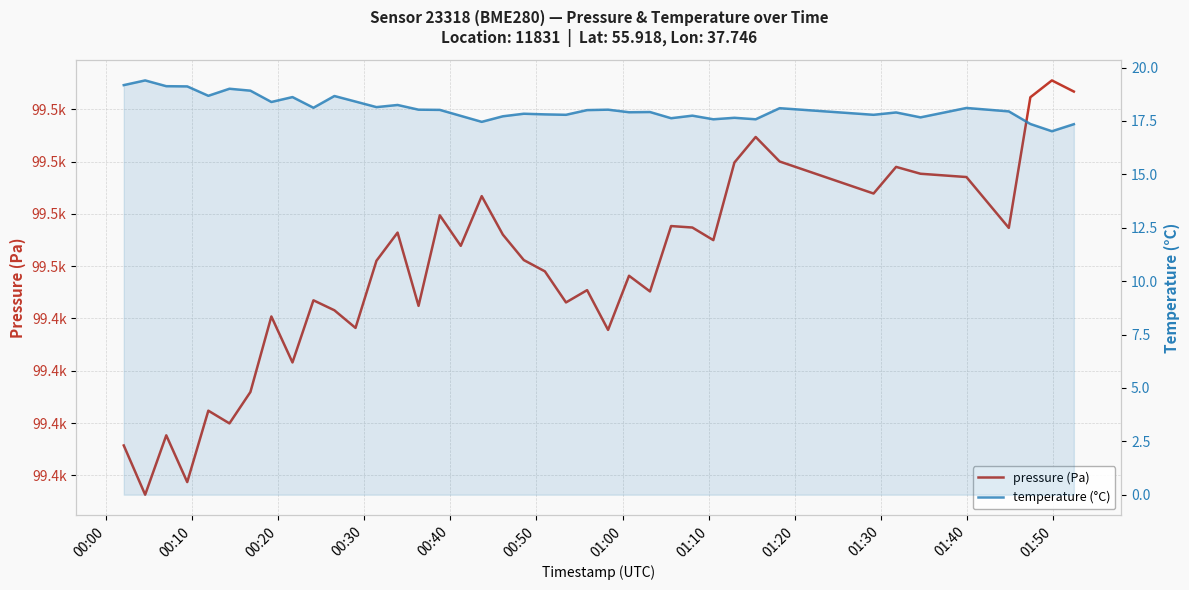

Does the chart have visible grid lines?

Yes